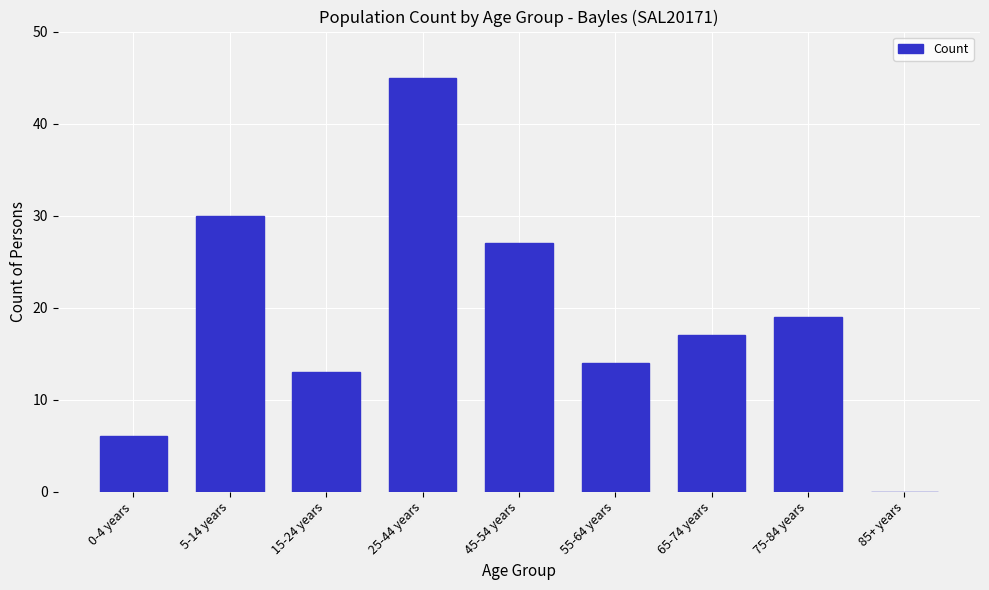

Reading left to right, what are all the values shown in this chart?

0-4 years=6	5-14 years=30	15-24 years=13	25-44 years=45	45-54 years=27	55-64 years=14	65-74 years=17	75-84 years=19	85+ years=0